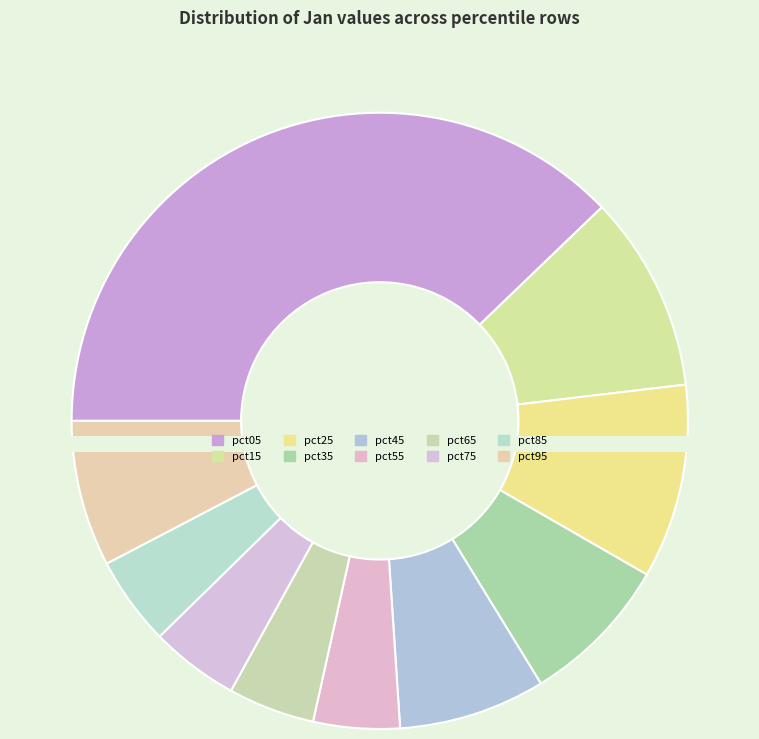

Does pct95 represent more than half of the total?

No